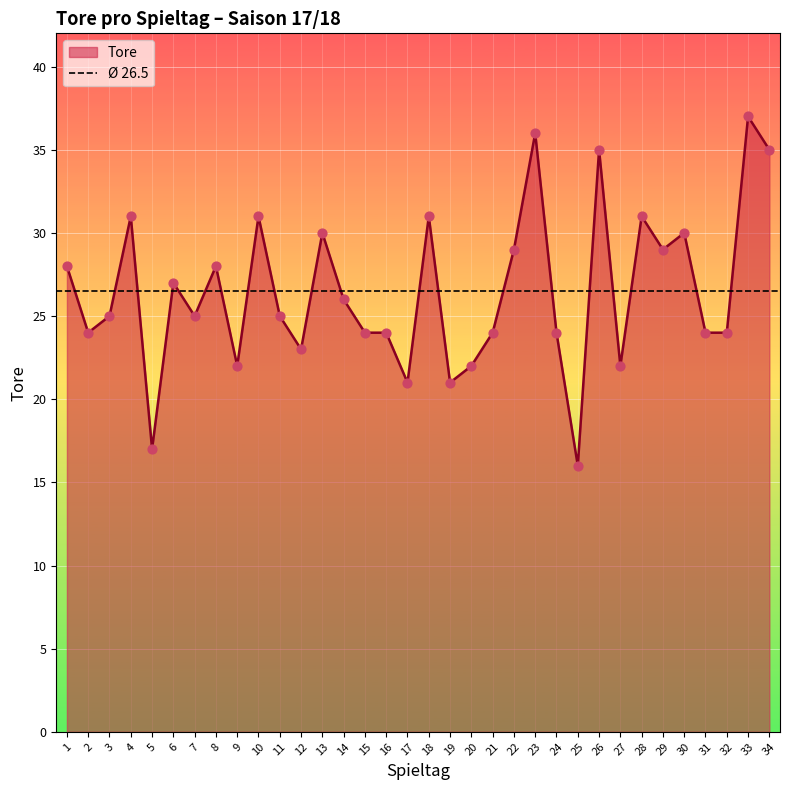

Approximately how many times larger is the value at 23 compared to 34?

1.0